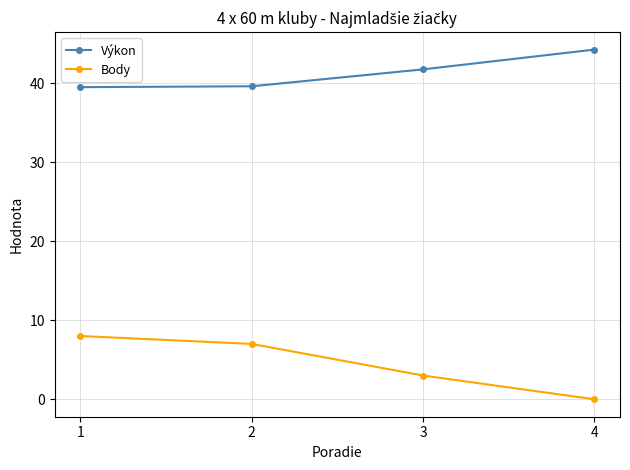

What is the average value of the Body series?

4.5